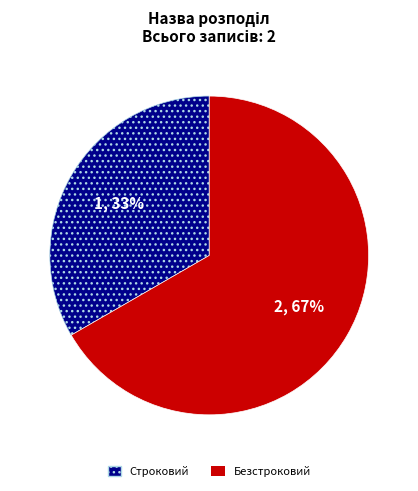

How many slices are in this pie chart?

2